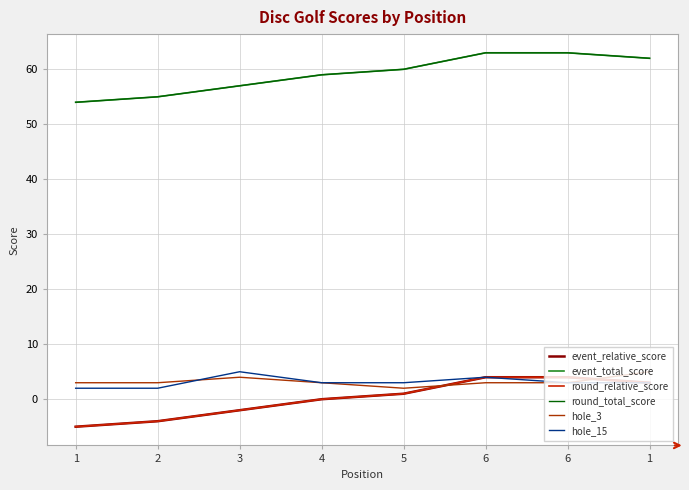

True or false: event_total_score has more than 0 interior local peaks.

False